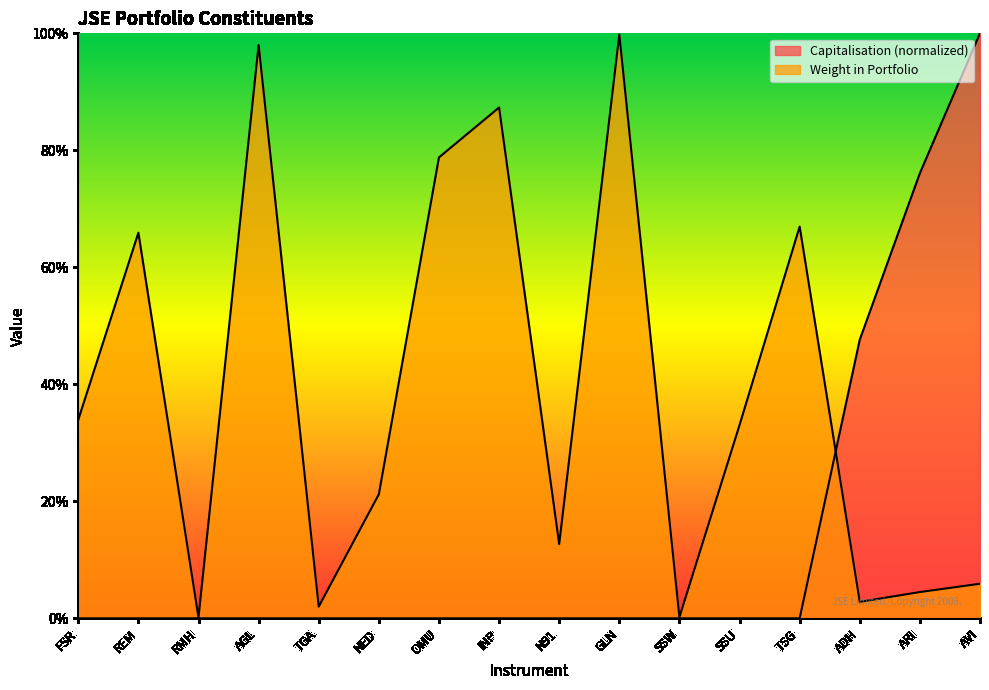

Which category has the lowest value across all series?

SSW